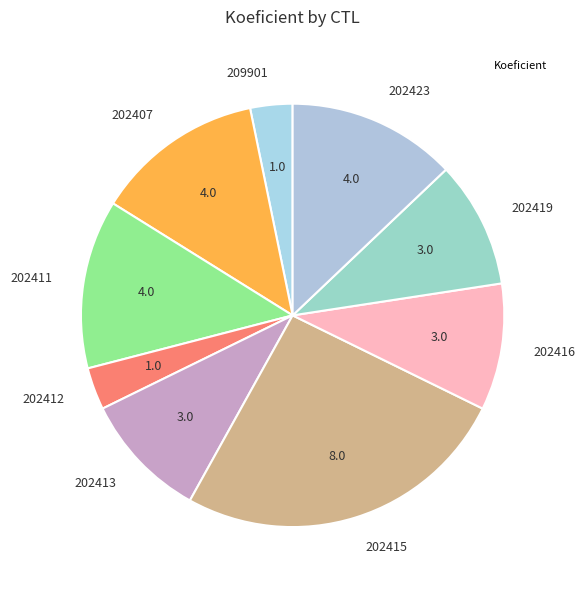

True or false: 202407 accounts for 13% of the total.

True